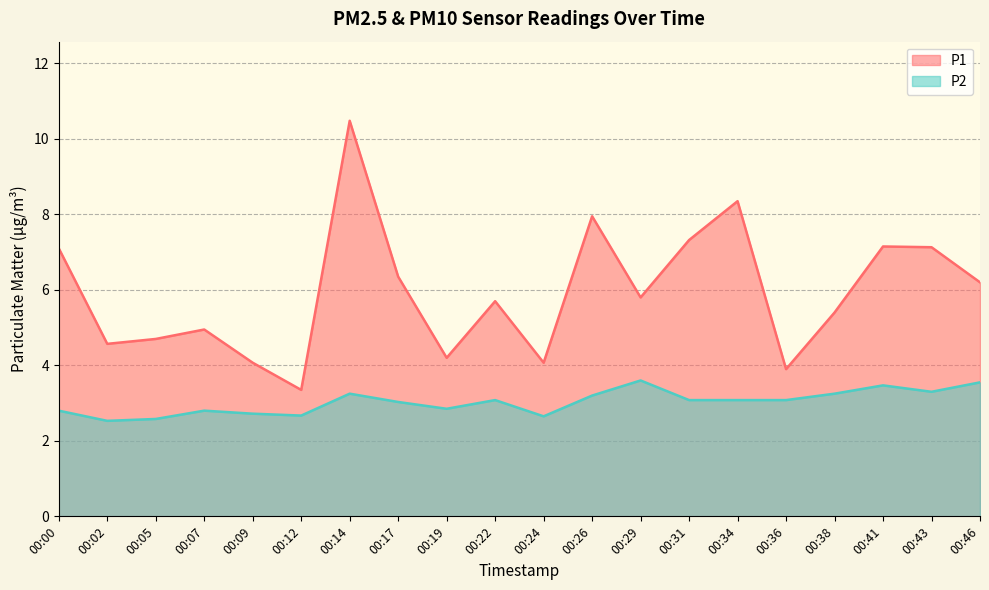

True or false: P2 and P1 cross at least once.

False